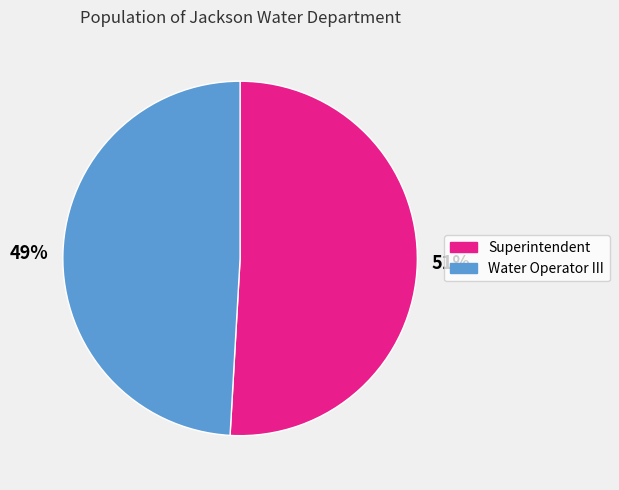

To the nearest percent, what is the difference between the 51% and 49% slice percentages?

2%